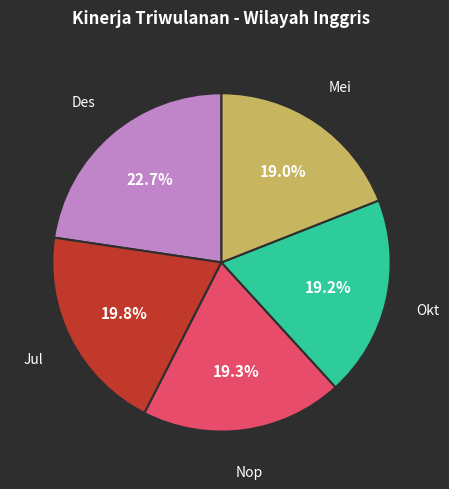

How many segments does this pie chart have?

5